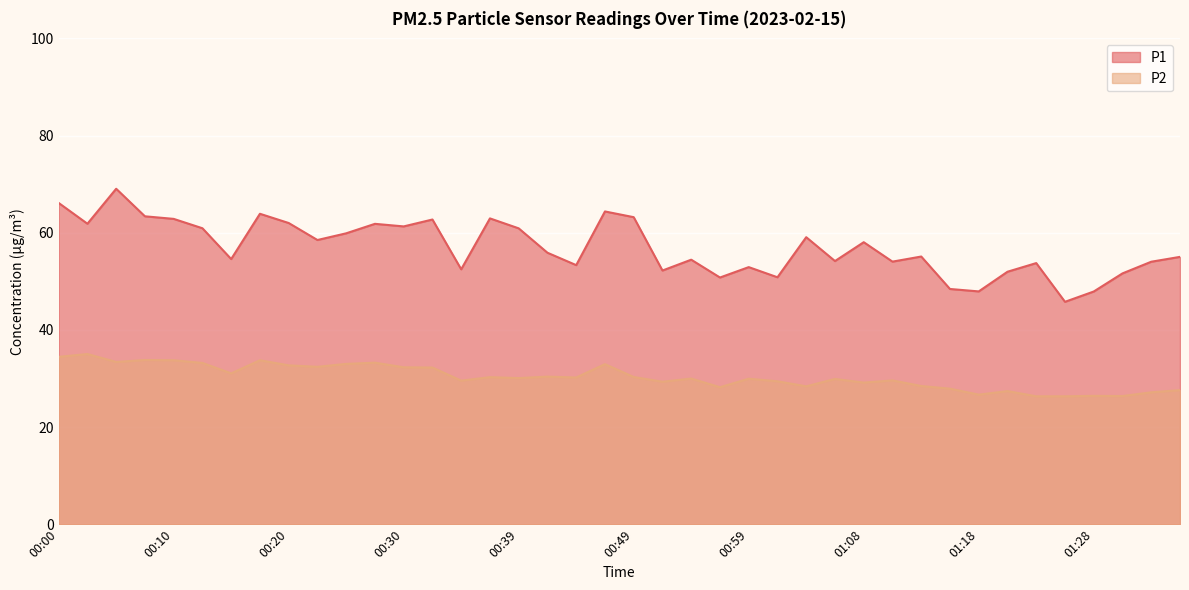

True or false: P1 and P2 cross at least once.

False